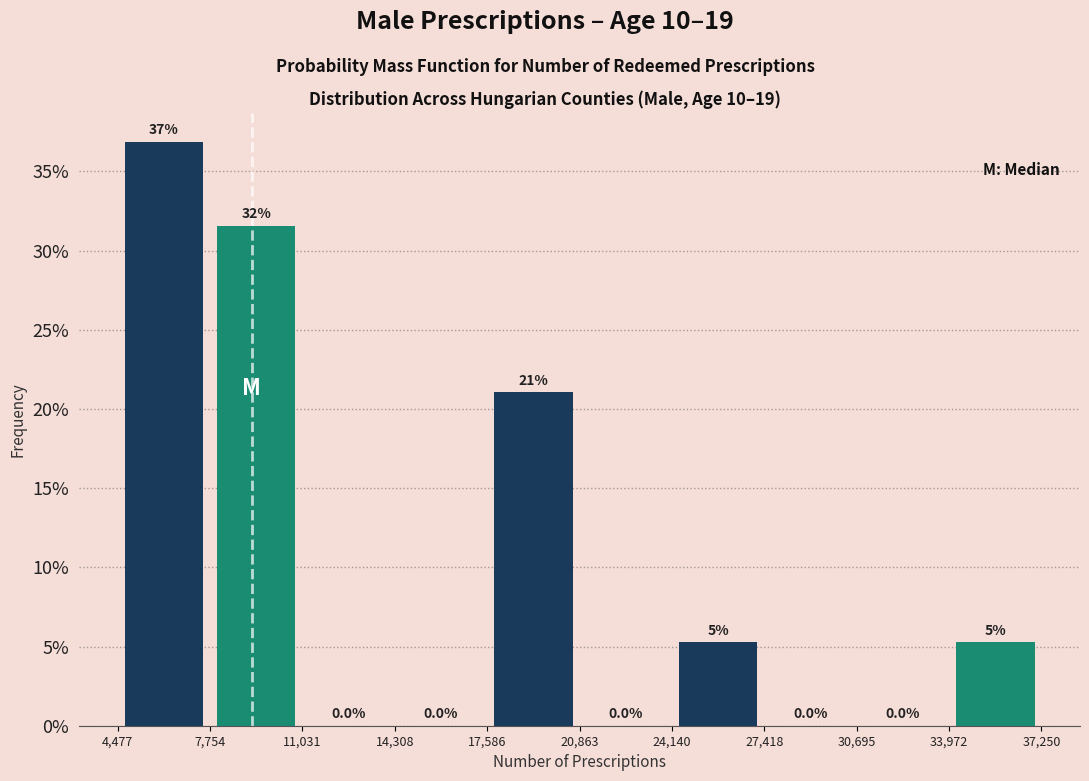

Which range on the x-axis has the tallest bar?

4,477 to 7,754